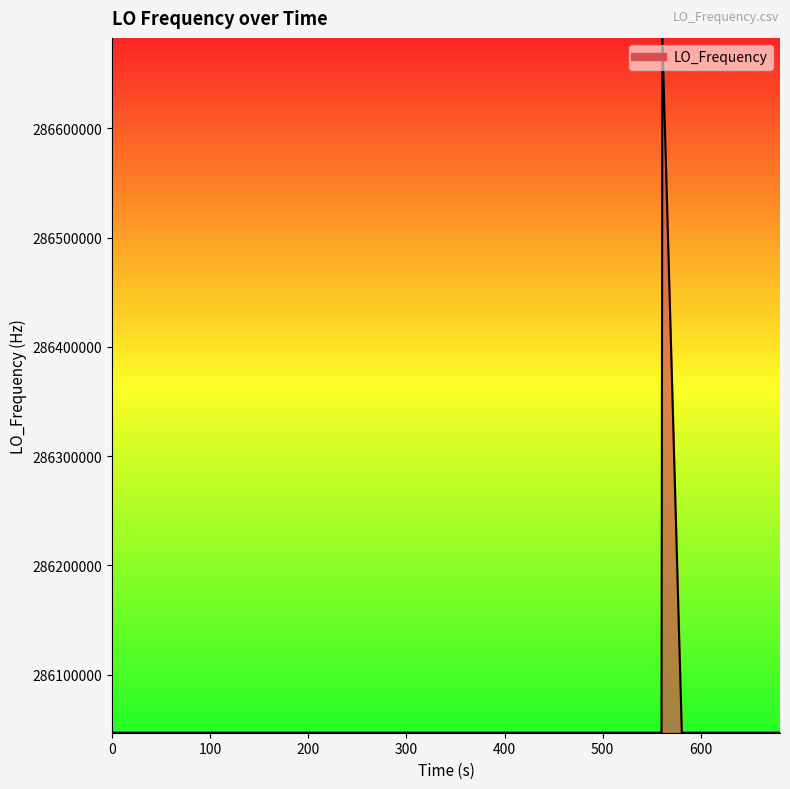

What is the smallest value displayed?

286046994.9